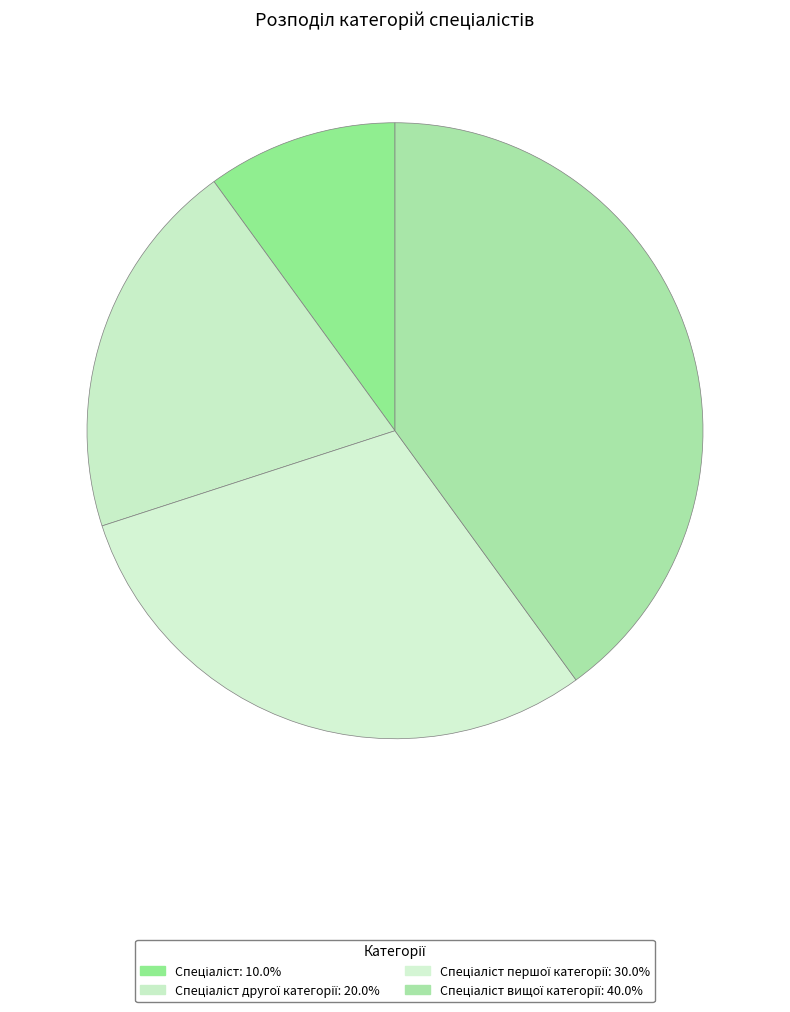

Which category has the smallest portion of the pie?

Спеціаліст